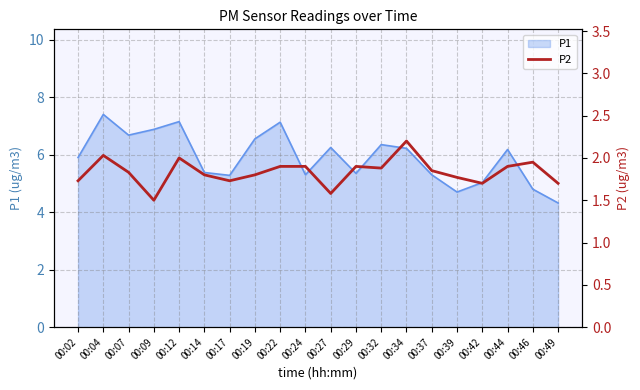

Is it true that P1 equals 10.9 at 00:32?

False